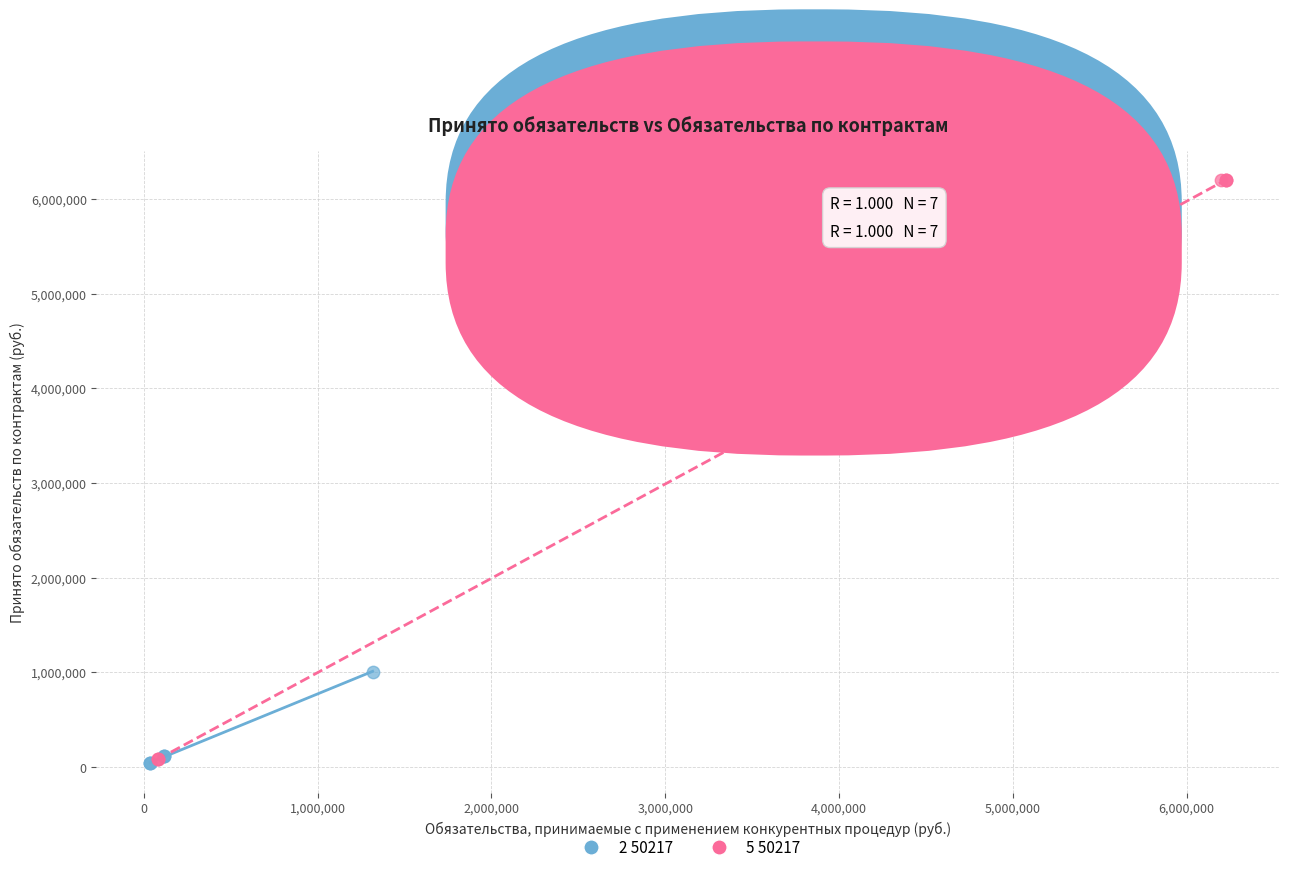

Which series has the largest Y range (max minus min)?

5 50217